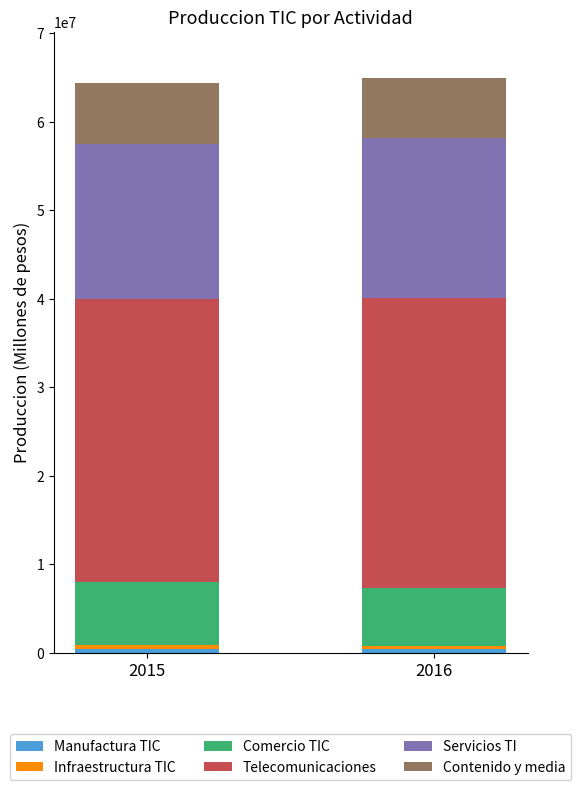

The value of Comercio TIC at 2016 is 10815379. True or false?

False